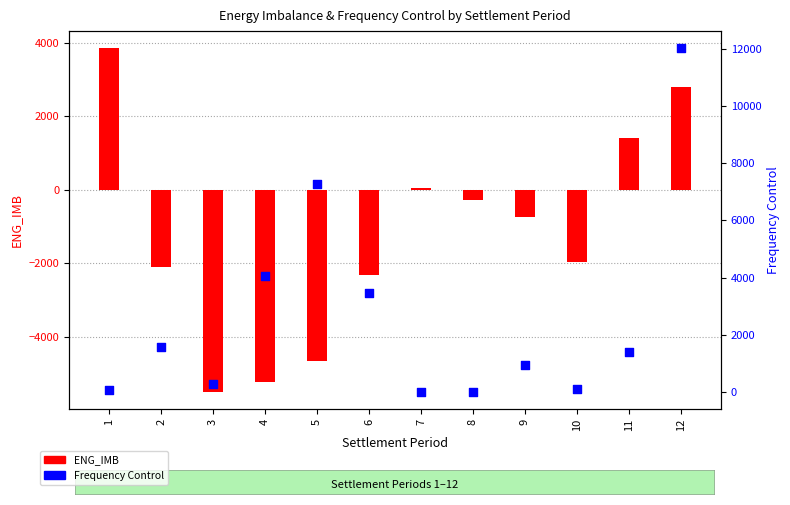

Which series contains the lowest Y value?

ENG_IMB